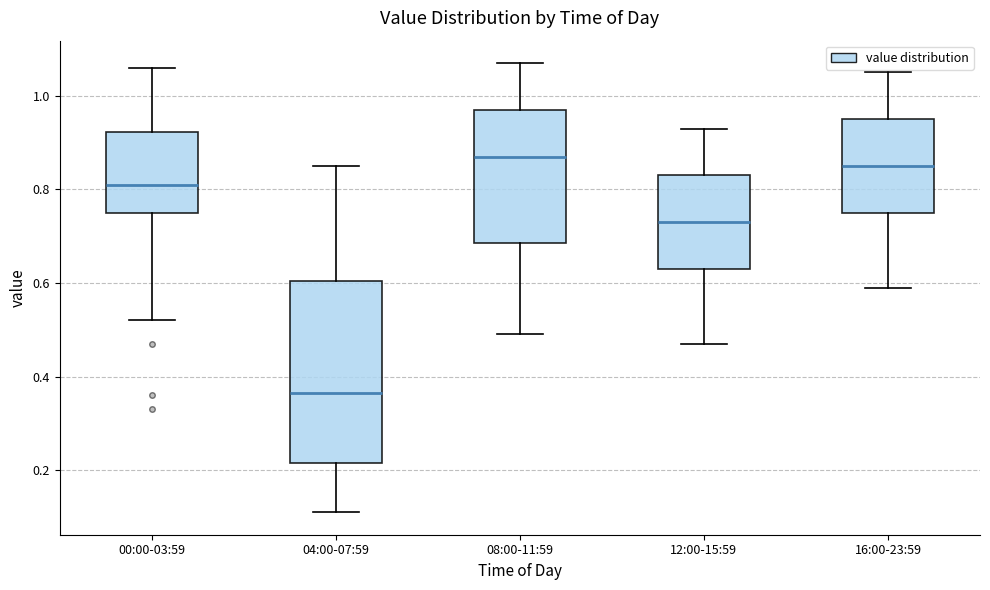

Reading left to right, read every box against the y-axis: the position of its median line, the range the box covers, and the ends of its whiskers. The values are not printed on the chart, so give them approximately, as read against the axis.

00:00-03:59: median 0.82, box 0.76 to 0.92, whiskers 0.52 to 1.06
04:00-07:59: median 0.36, box 0.22 to 0.60, whiskers 0.12 to 0.86
08:00-11:59: median 0.88, box 0.68 to 0.98, whiskers 0.50 to 1.08
12:00-15:59: median 0.74, box 0.64 to 0.84, whiskers 0.48 to 0.94
16:00-23:59: median 0.86, box 0.76 to 0.96, whiskers 0.60 to 1.06